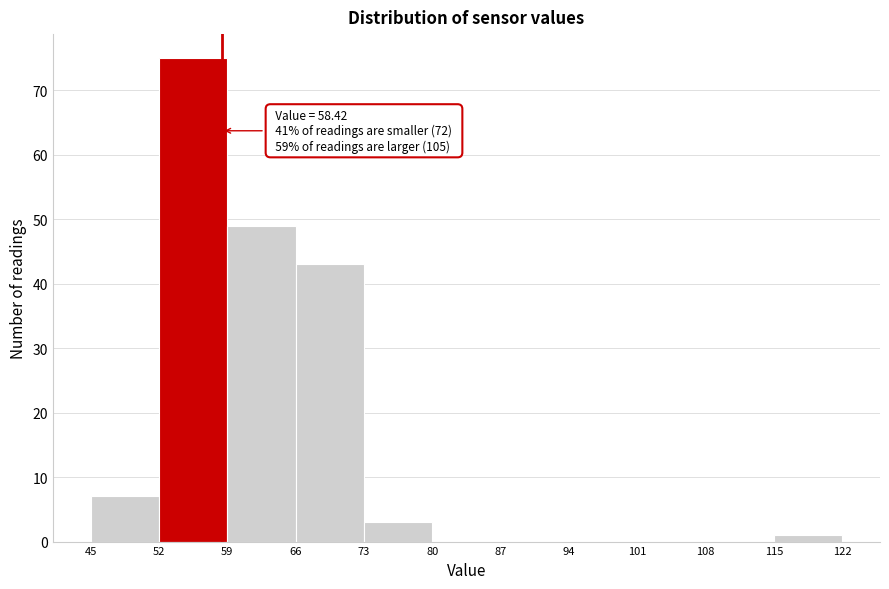

Which range on the x-axis has the tallest bar?

52 to 59